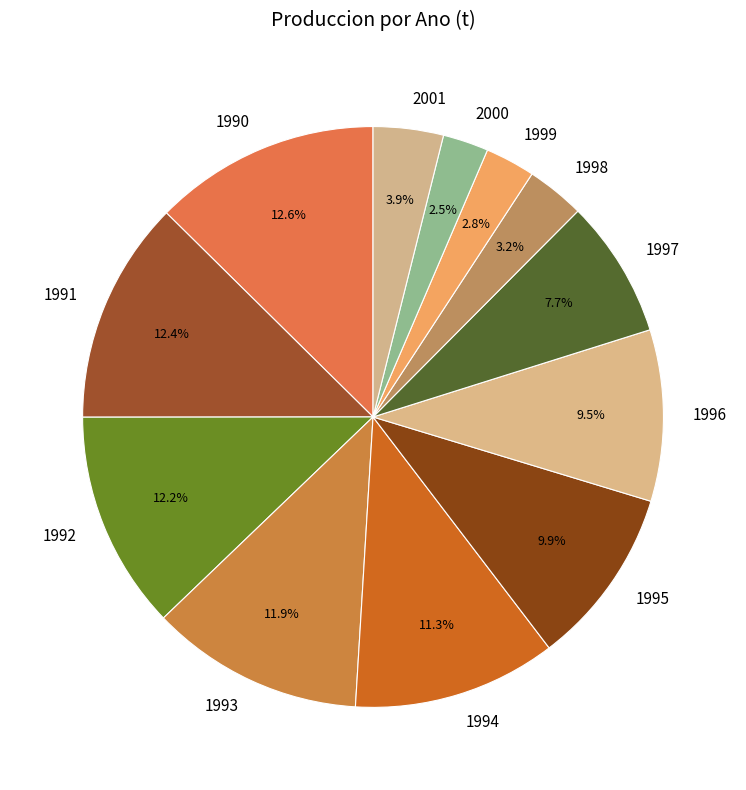

What is the total percentage of 1993 and 1990?

24.5%